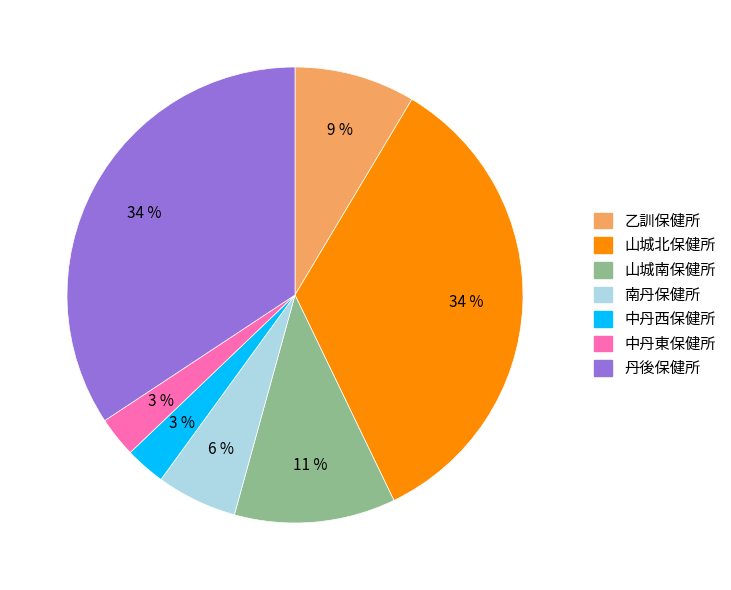

What percentage is the 乙訓保健所 slice, to the nearest percent?

9%